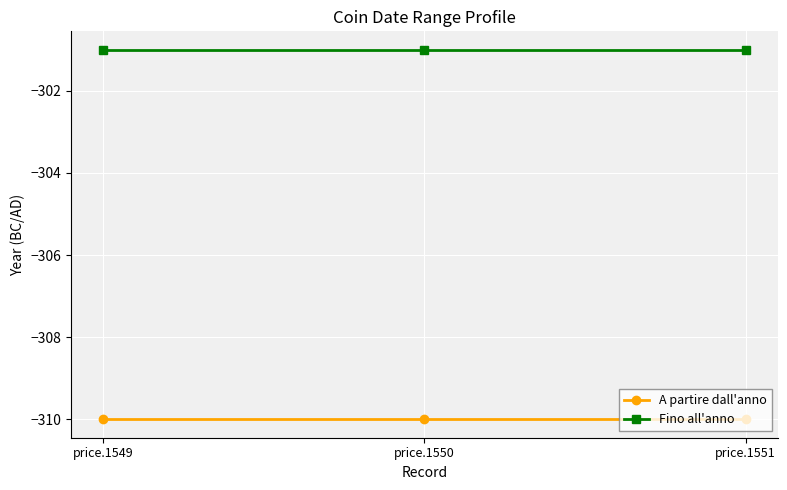

What is the maximum value for Fino all'anno?

-301